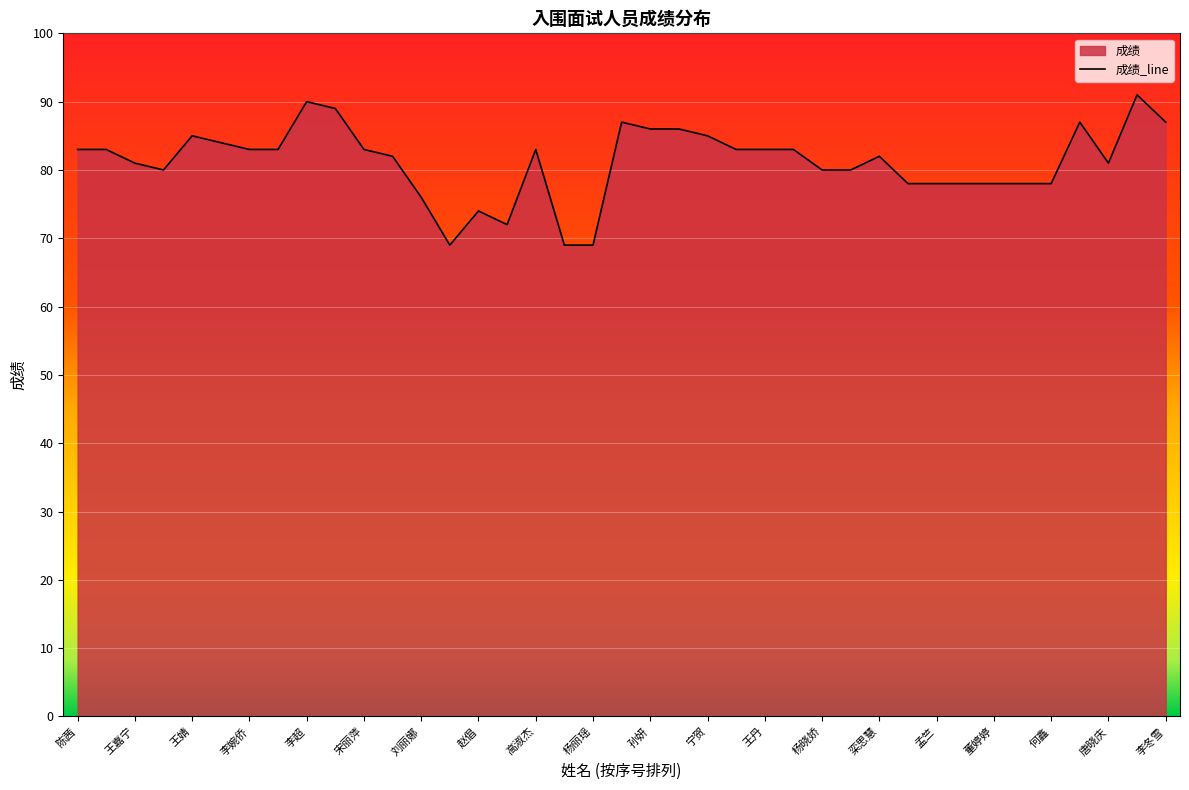

Rank the categories by value from highest to lowest.

彭薇, 李超, 靳超南, 刘雪, 孙红方, 李冬雪, 孙妍, 于雪婷, 王婧, 宁贺, 张大吉, 陈茜, 党胜超, 李婉侨, 姜菲菲, 宋丽萍, 高淑杰, 赵媛媛, 王丹, 王华, 聂小端, 栾思慧, 王嘉宁, 唐晓庆, 王祎瑞, 杨晓娇, 林满, 吴倩, 孟竺, 李彦红, 董婷婷, 郭飒, 何鑫, 刘丽娜, 赵倡, 李磊, 高燕, 刘星彤, 杨丽瑶